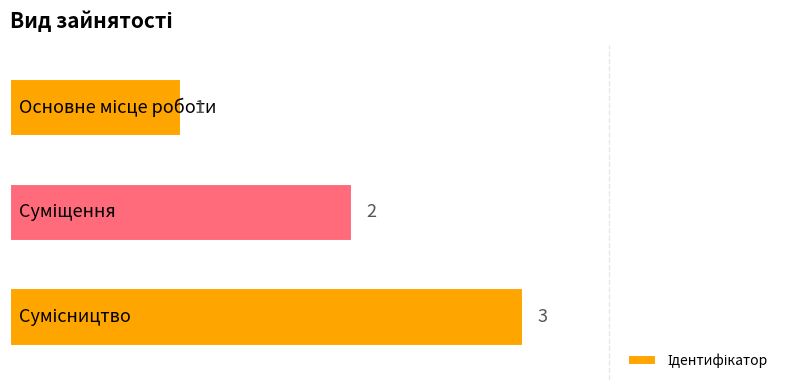

Reading bottom to top, what are all the values shown in this chart?

3	2	1